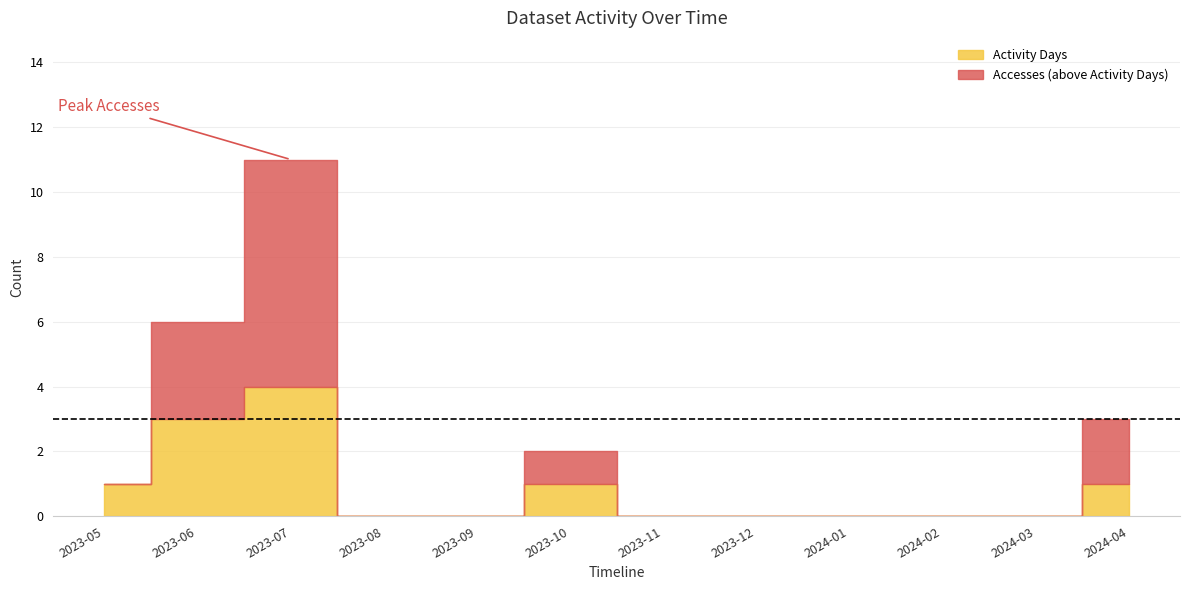

True or false: Accesses and Activity Days cross at least once.

False